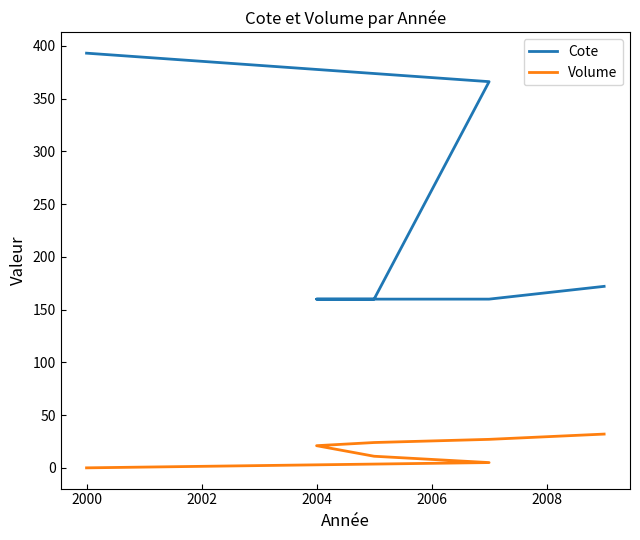

The value of Cote at 2004 is 159.9. True or false?

True